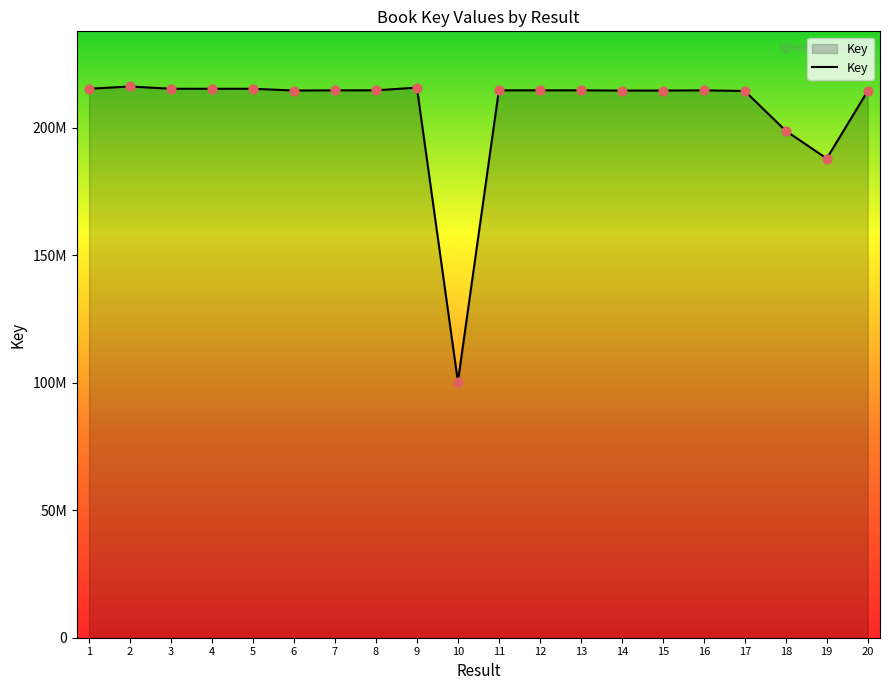

Does the chart have visible grid lines?

No